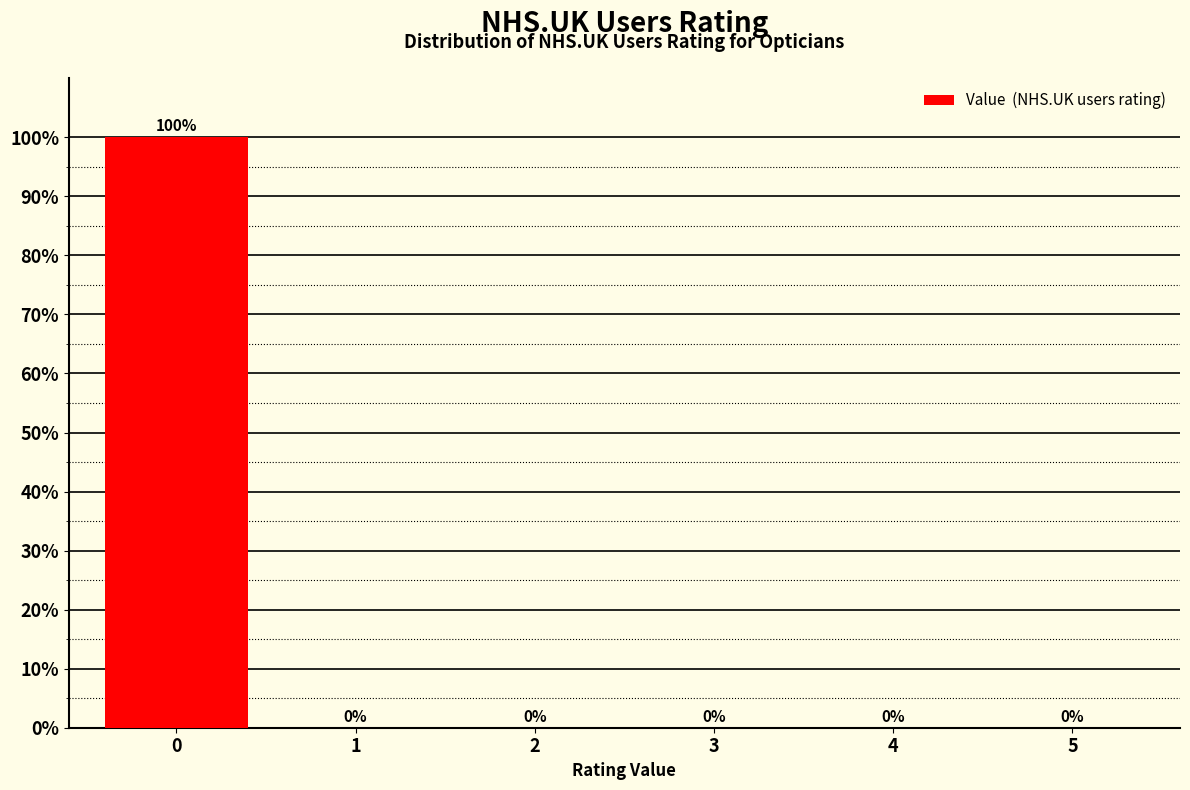

Reading left to right, list all the values displayed in this chart.

0=100	1=0	2=0	3=0	4=0	5=0